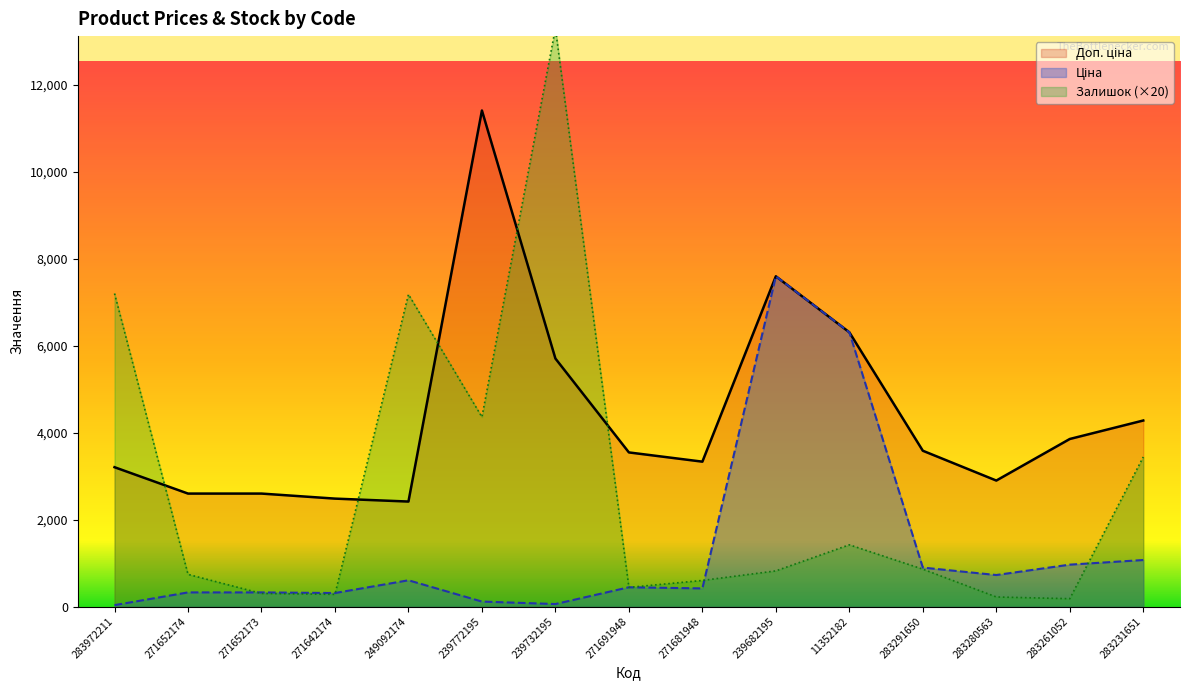

How many lines are shown in the chart?

3